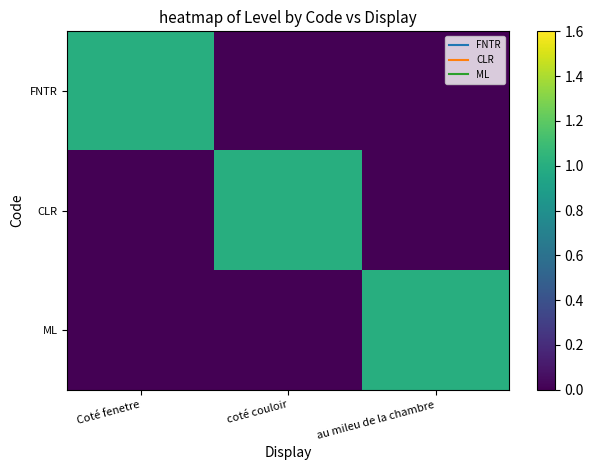

How many data points does each series have?

3